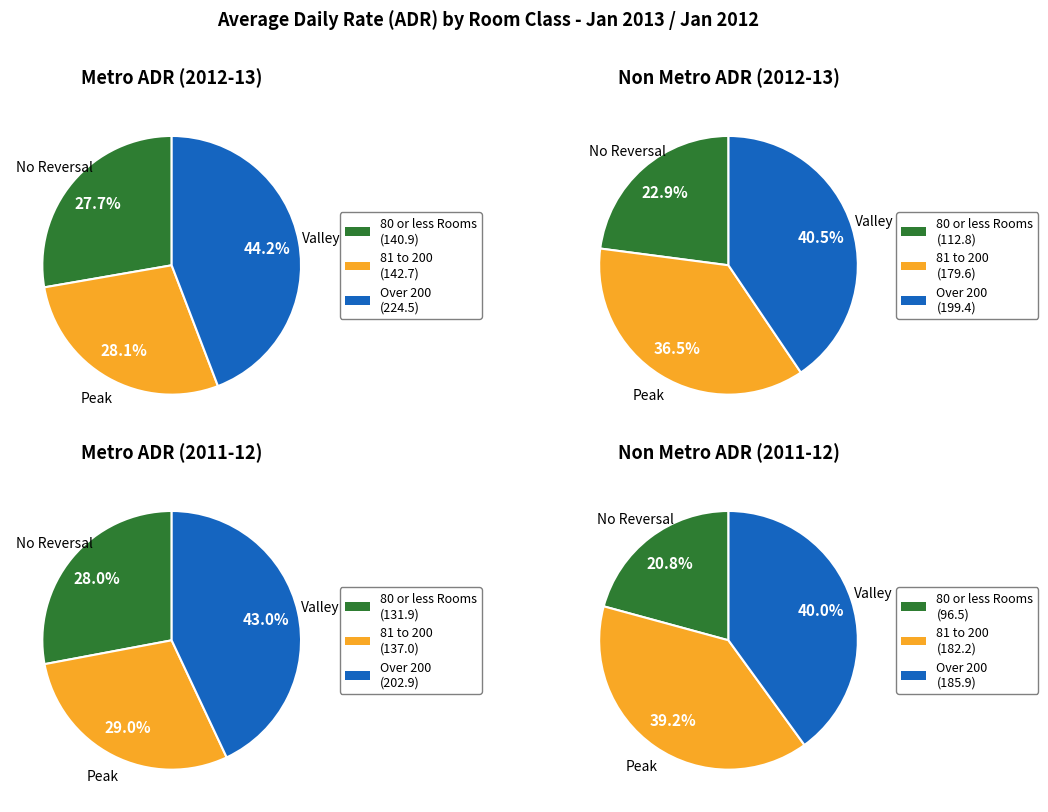

To the nearest percent, what percentage of the pie is Non Metro 2012-13?

23%